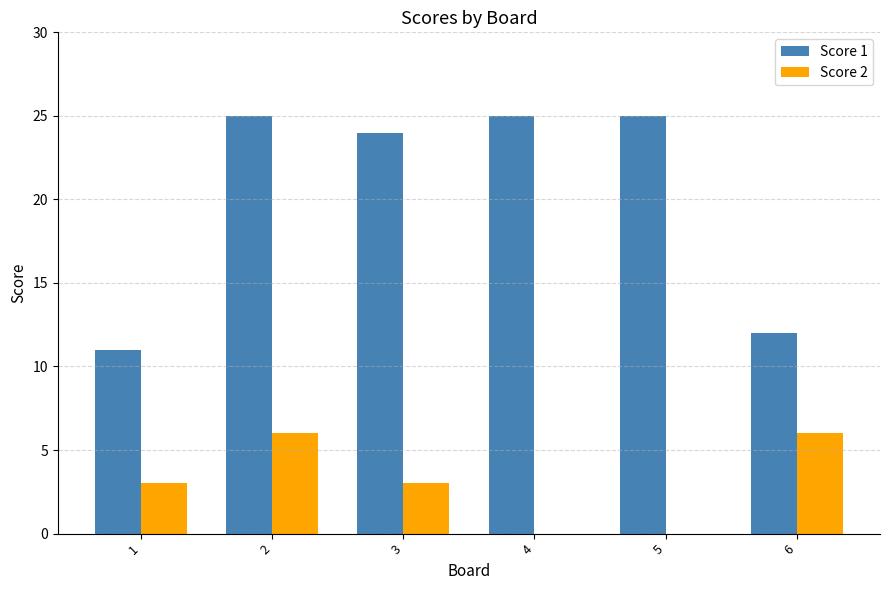

True or false: Score 2 has a value of 3 at 3.

True